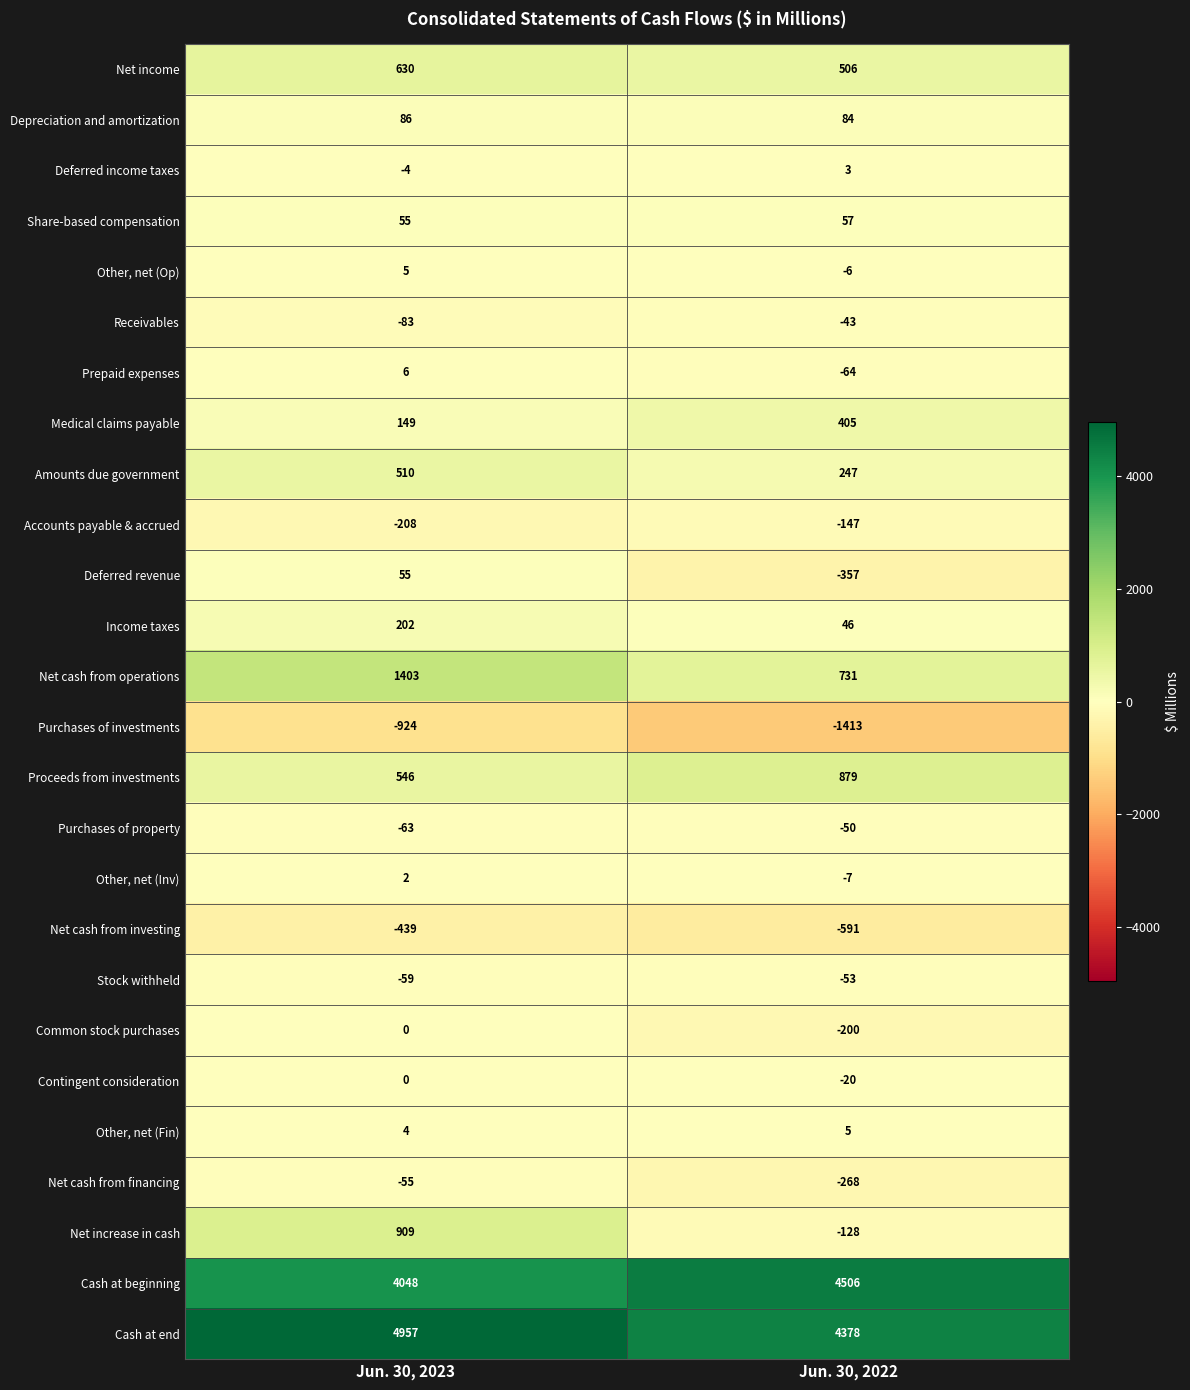

What is the difference between the highest and lowest values at Jun. 30, 2022?

5919